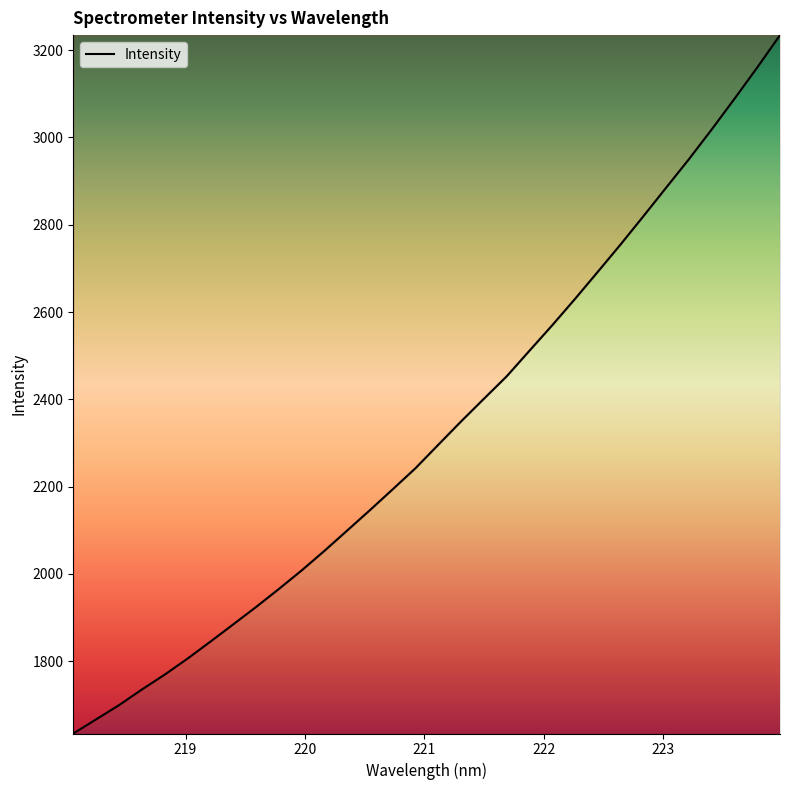

What is the minimum value shown in the chart?

1634.2